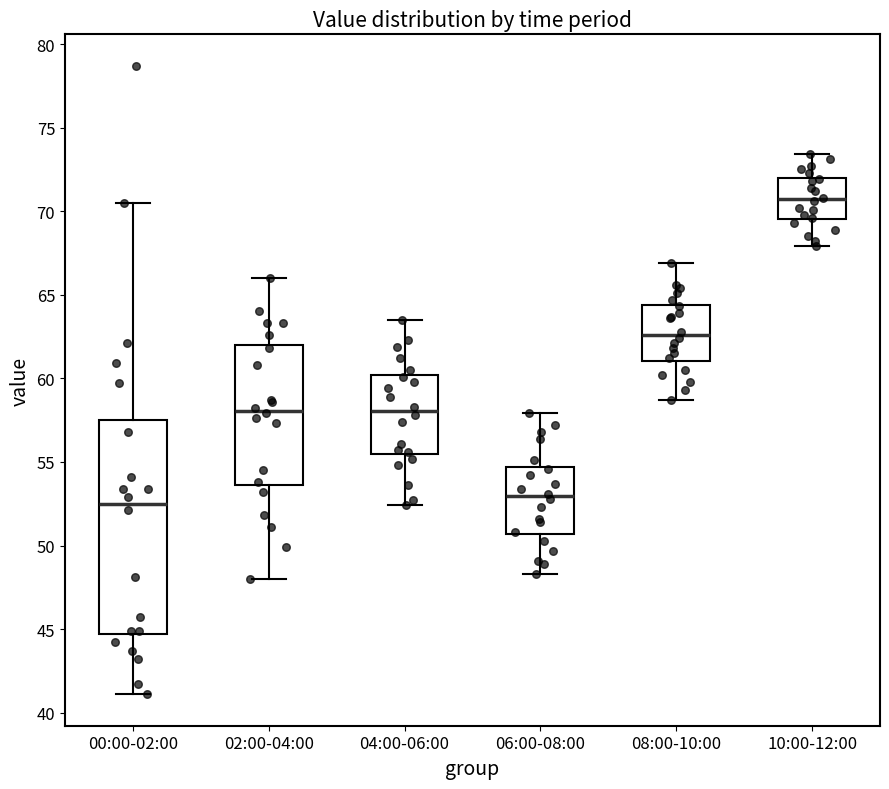

Which box has the highest median line?

10:00-12:00